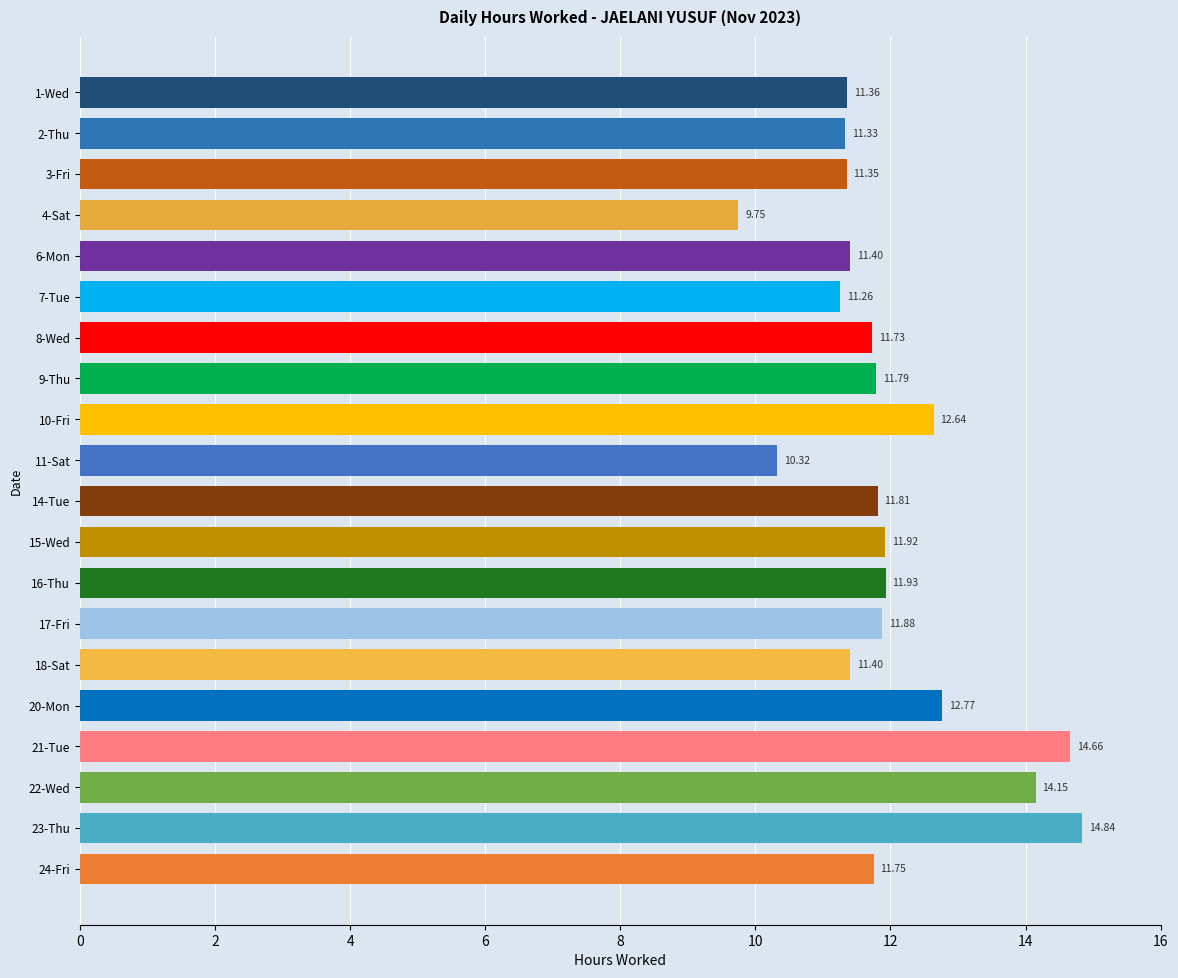

Which has a higher value, 20-Mon or 17-Fri?

20-Mon